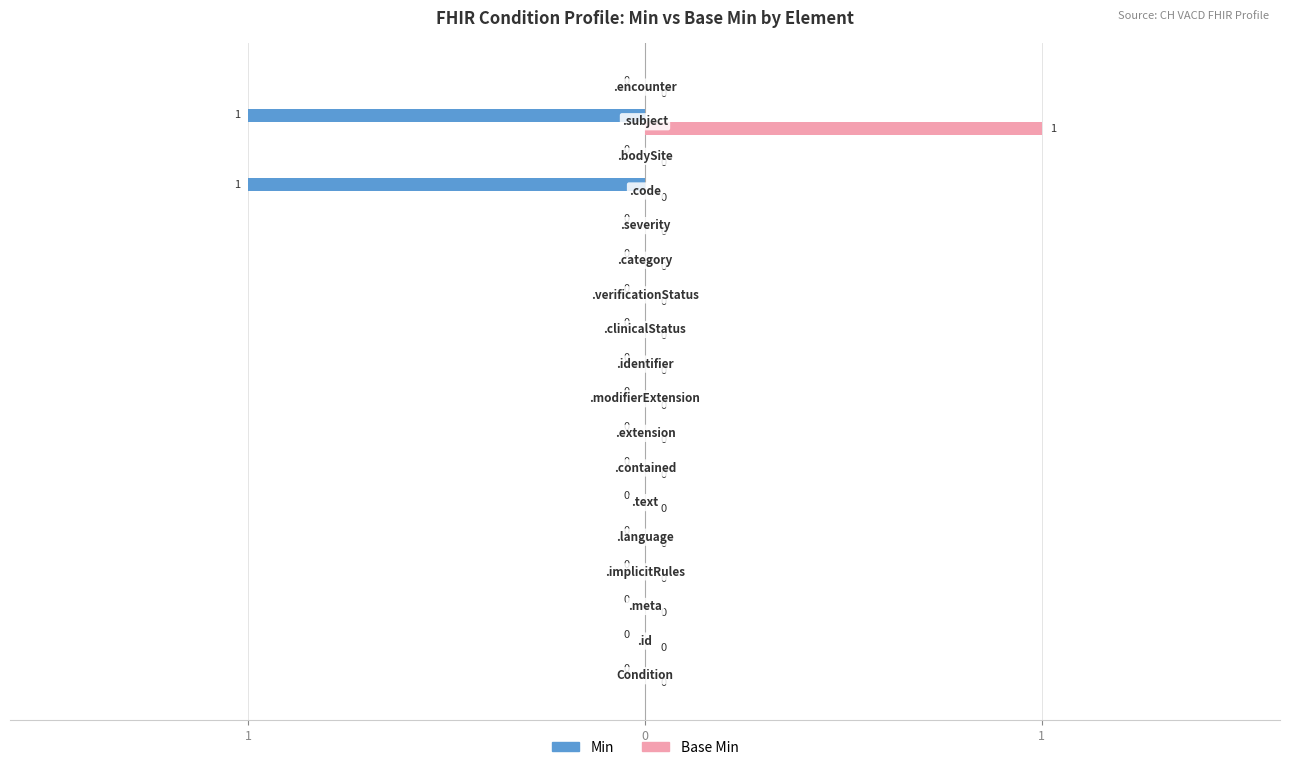

What is the maximum value shown in the chart?

1